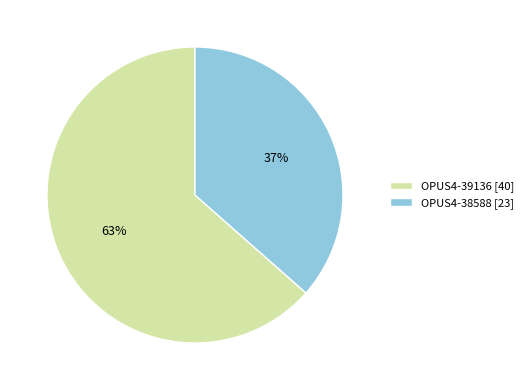

To the nearest percent, what portion does OPUS4-39136 represent?

63%